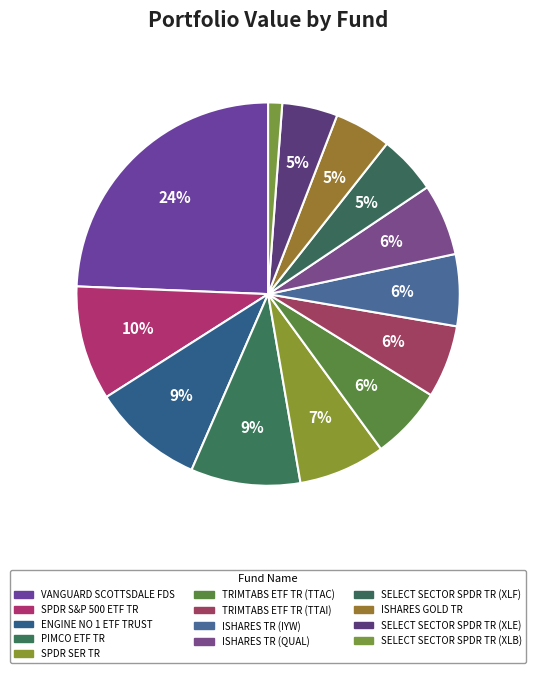

To the nearest percent, what is the difference between the largest and smallest slice percentages?

23%